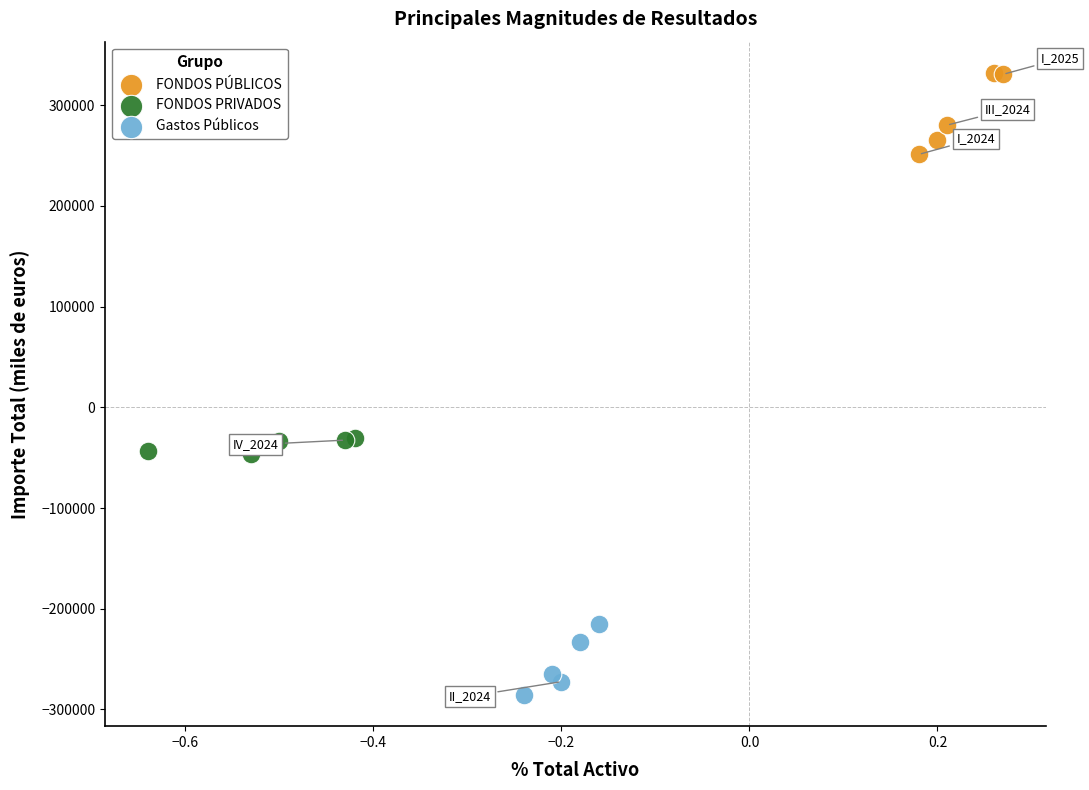

Which series reaches the minimum Y coordinate?

Gastos Públicos